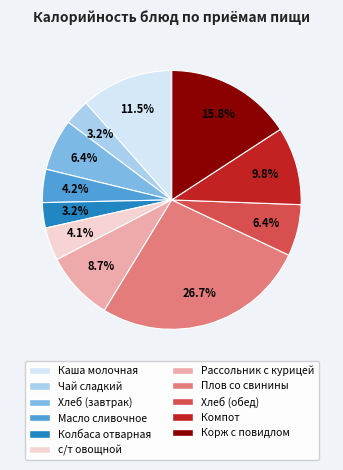

To the nearest percent, what is the difference between the largest and smallest slice percentages?

24%